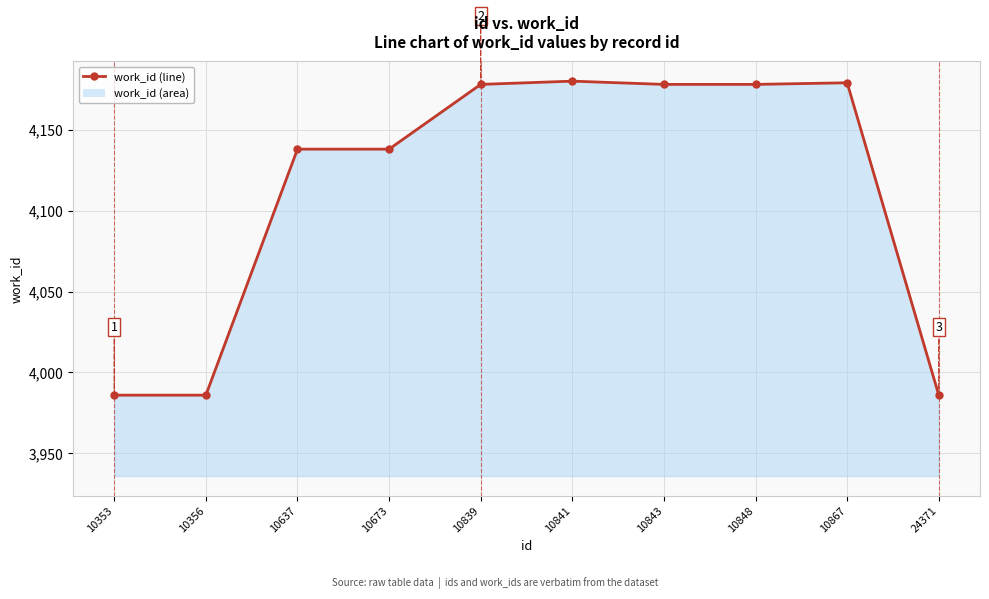

Which has a higher value, 10848 or 10839?

10848